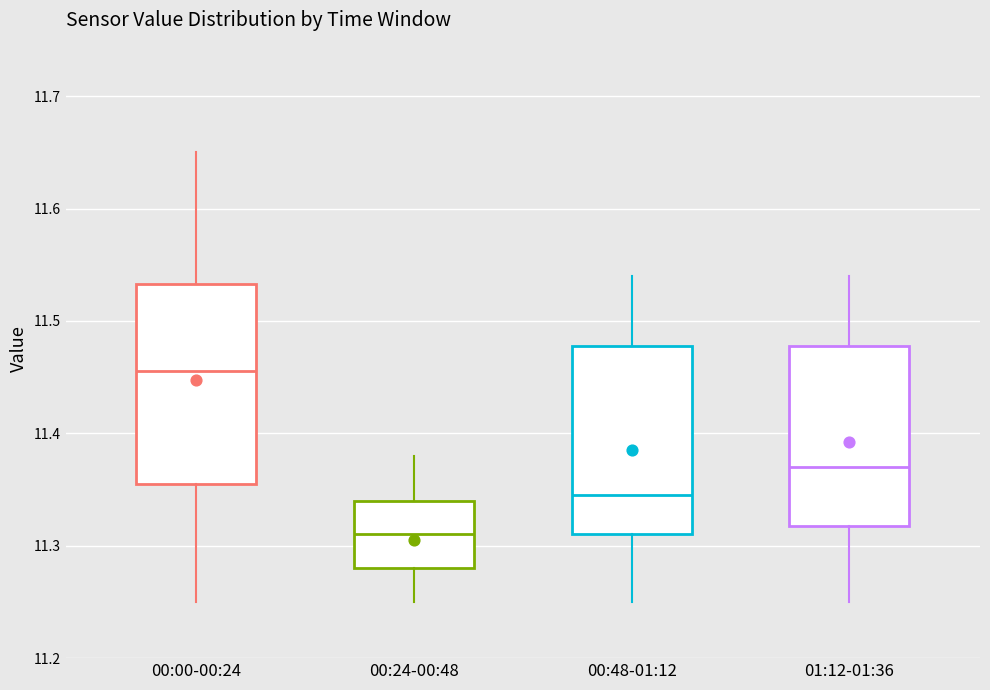

Where does the median line of the box for 01:12-01:36 sit on the y-axis? The values are not printed on the chart, so give them approximately, as read against the axis.

11.37